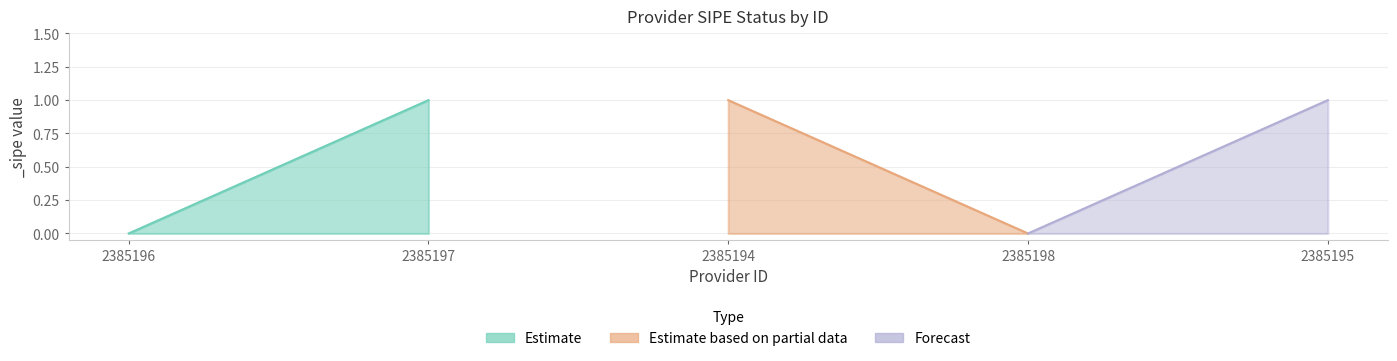

What is the maximum value shown in the chart?

1